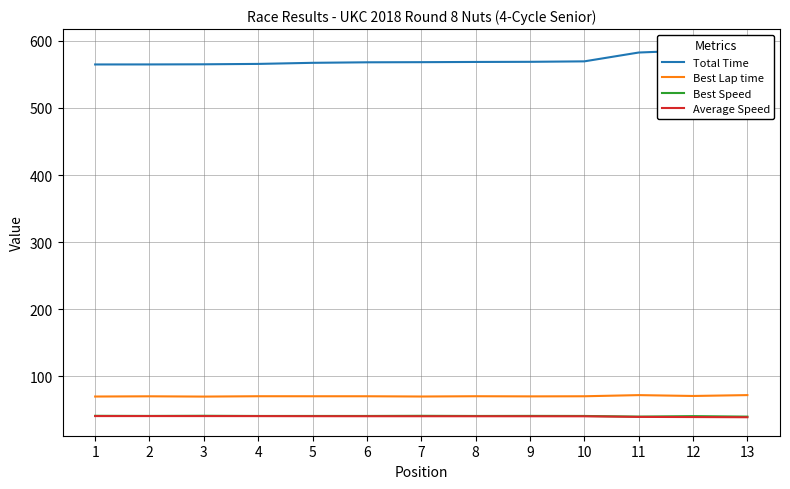

The value of Best Speed at 7 is 41.2. True or false?

True